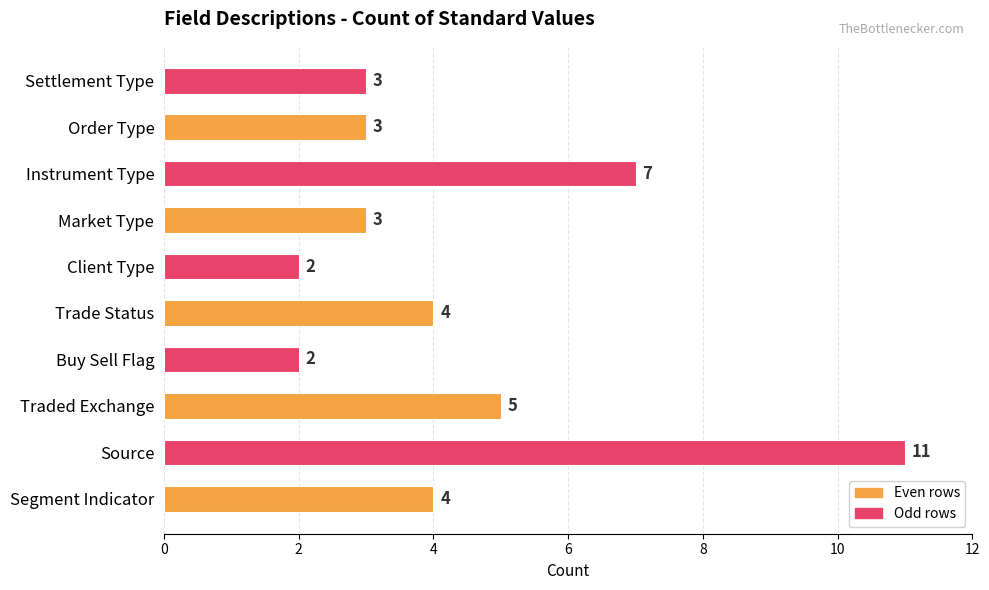

What is the difference between the maximum and minimum values?

9